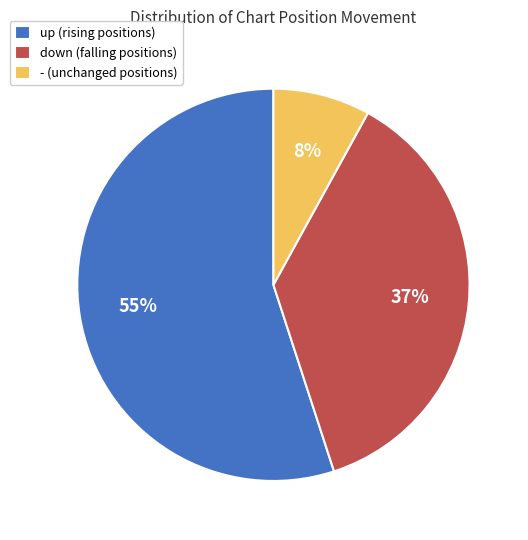

How many slices are in this pie chart?

3